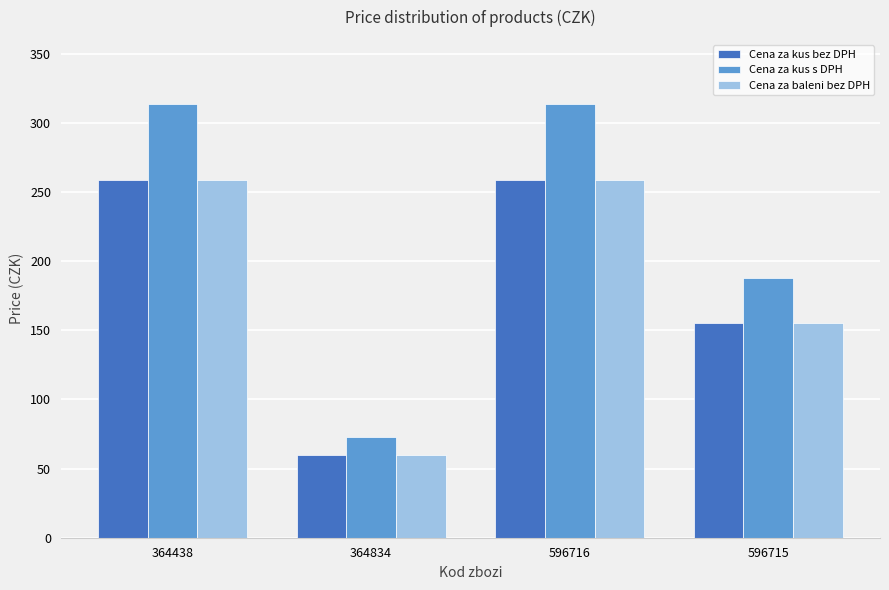

What is the average value of the Cena za kus s DPH series?

221.7